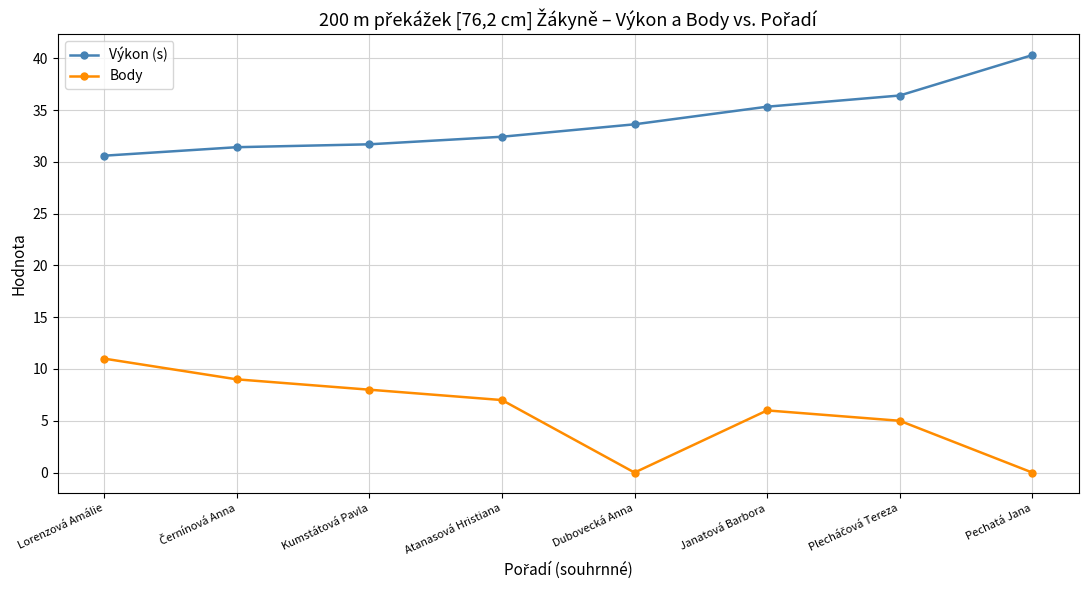

How many distinct data groups are displayed?

2